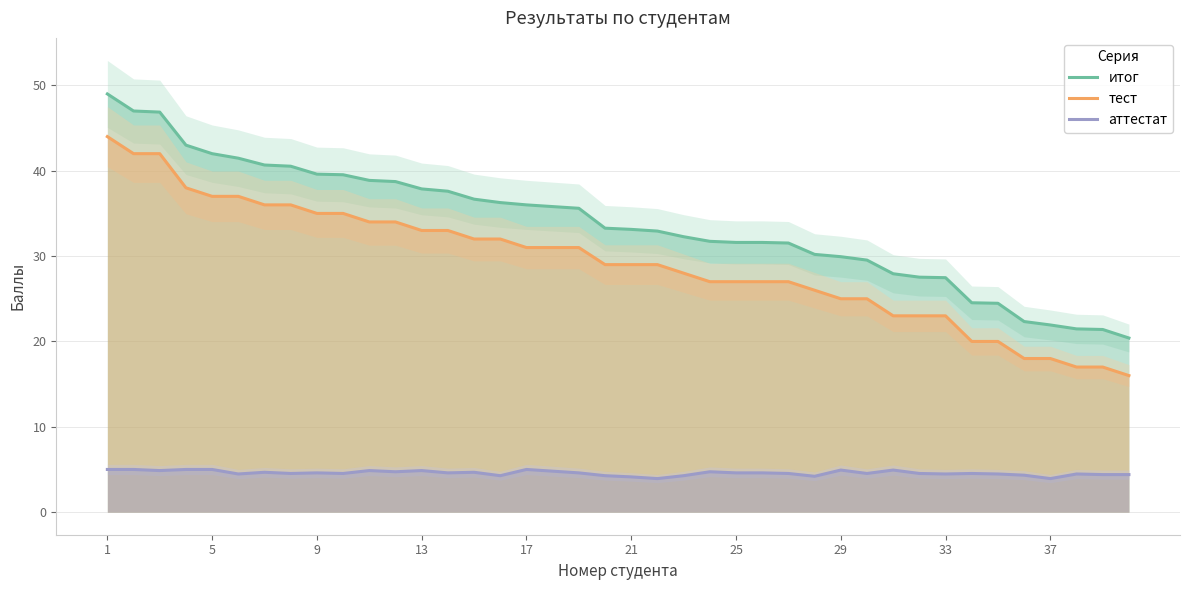

At how many categories does at least one series exceed 38?

12